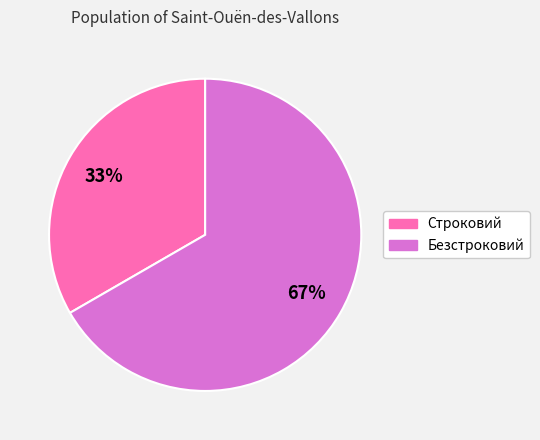

How many slices are in this pie chart?

2